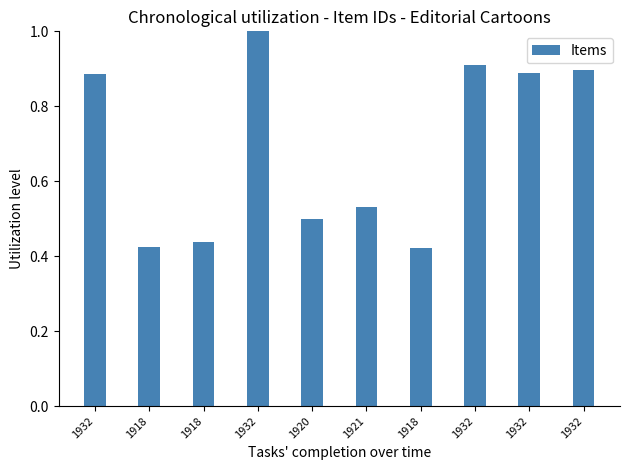

What is the average value?

0.7